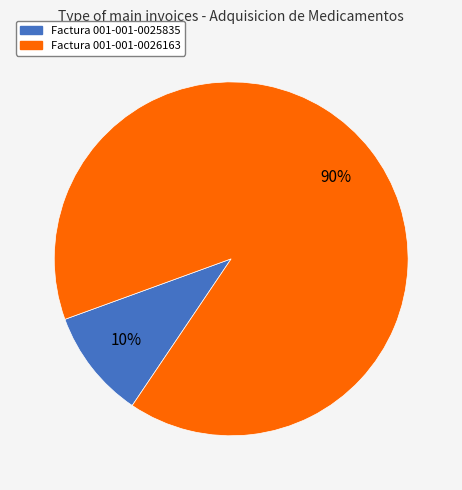

How many slices are in this pie chart?

2